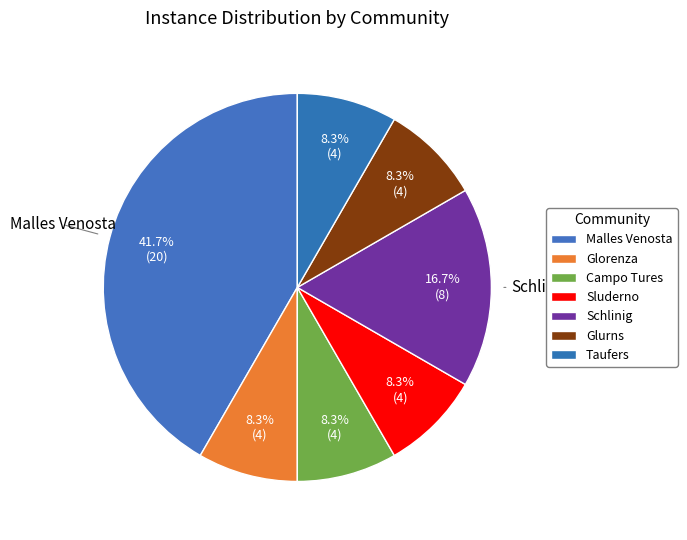

Is it true that Campo Tures is 1% of the pie?

False